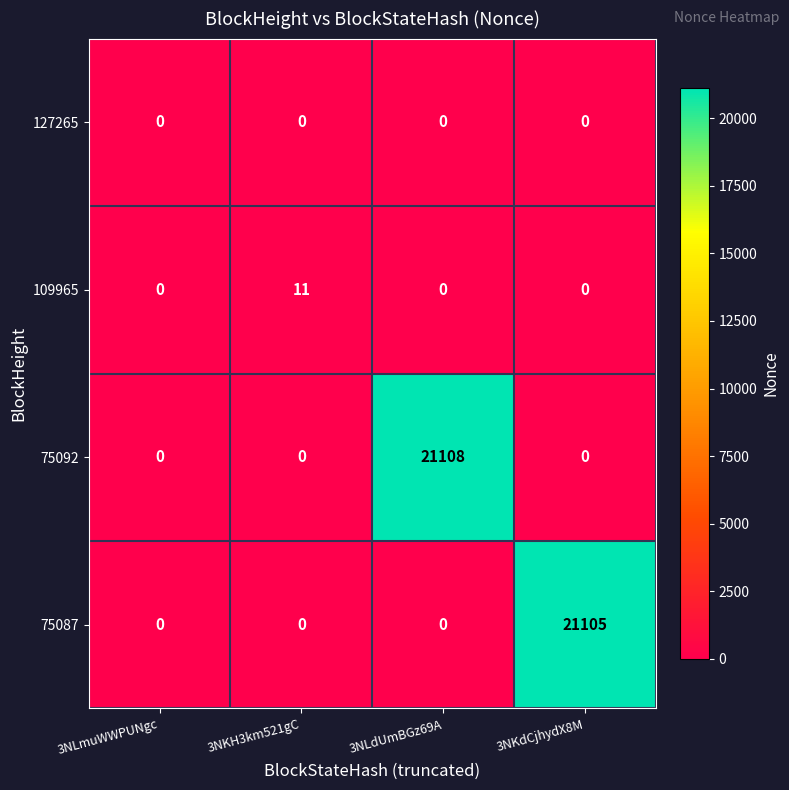

What is the maximum value for 109965?

11